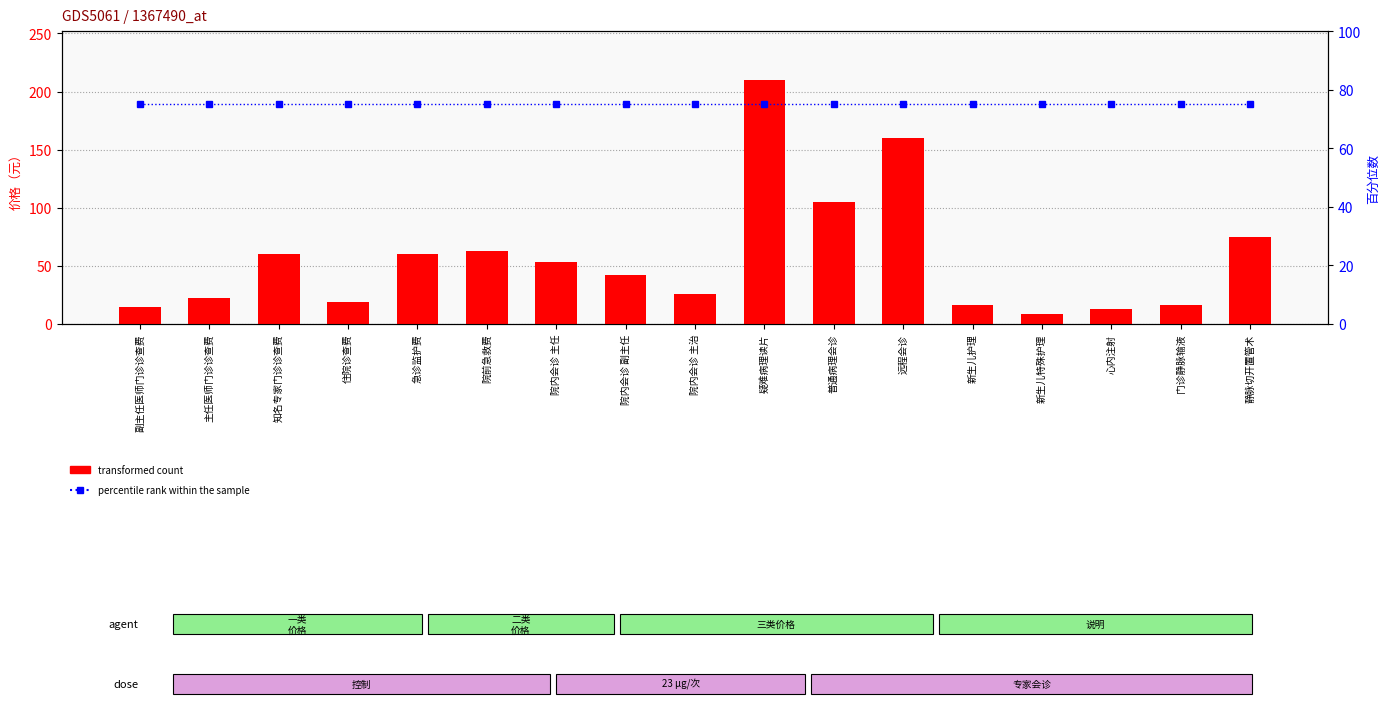

Where is transformed count nearest to the value 109?

普通病理会诊